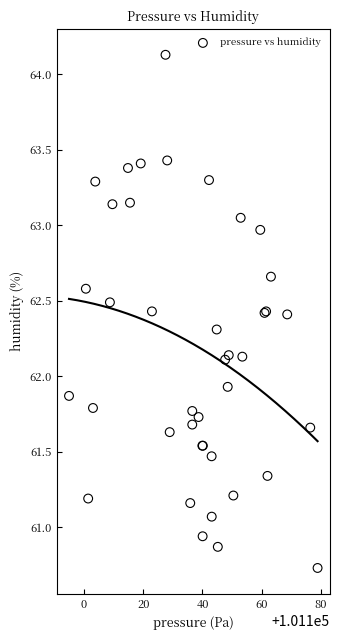

What Y value in the scatter plot is closest to 62?

61.9